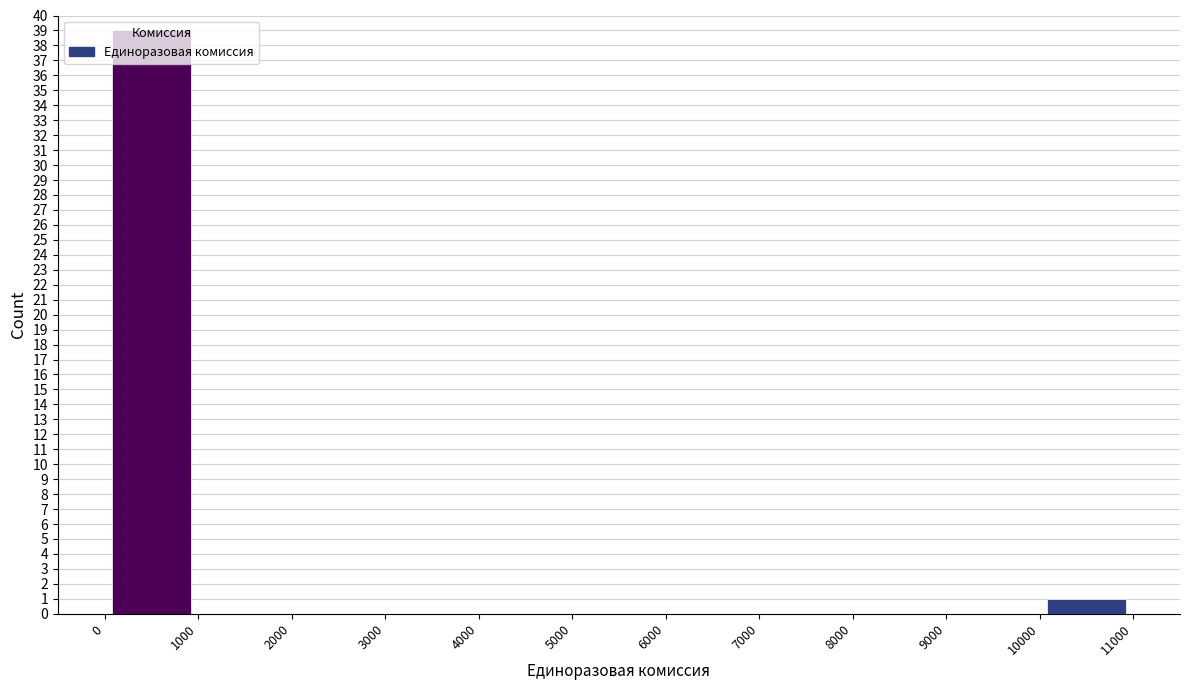

Reading left to right, transcribe this chart: for each bar, give the range it covers on the x-axis and its height. The values are not printed on the chart, so give them approximately, as read against the axis.

0 to 1000: 39
1000 to 2000: 0
2000 to 3000: 0
3000 to 4000: 0
4000 to 5000: 0
5000 to 6000: 0
6000 to 7000: 0
7000 to 8000: 0
8000 to 9000: 0
9000 to 10000: 0
10000 to 11000: 1